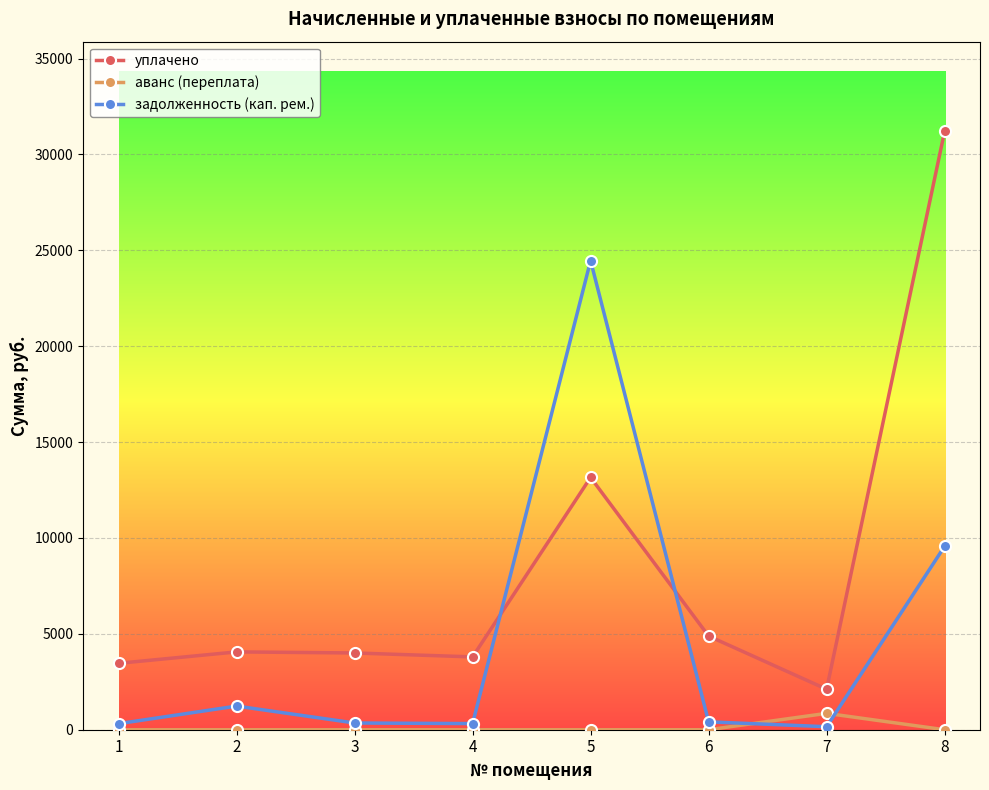

True or false: аванс (переплата) and уплачено cross at least once.

False